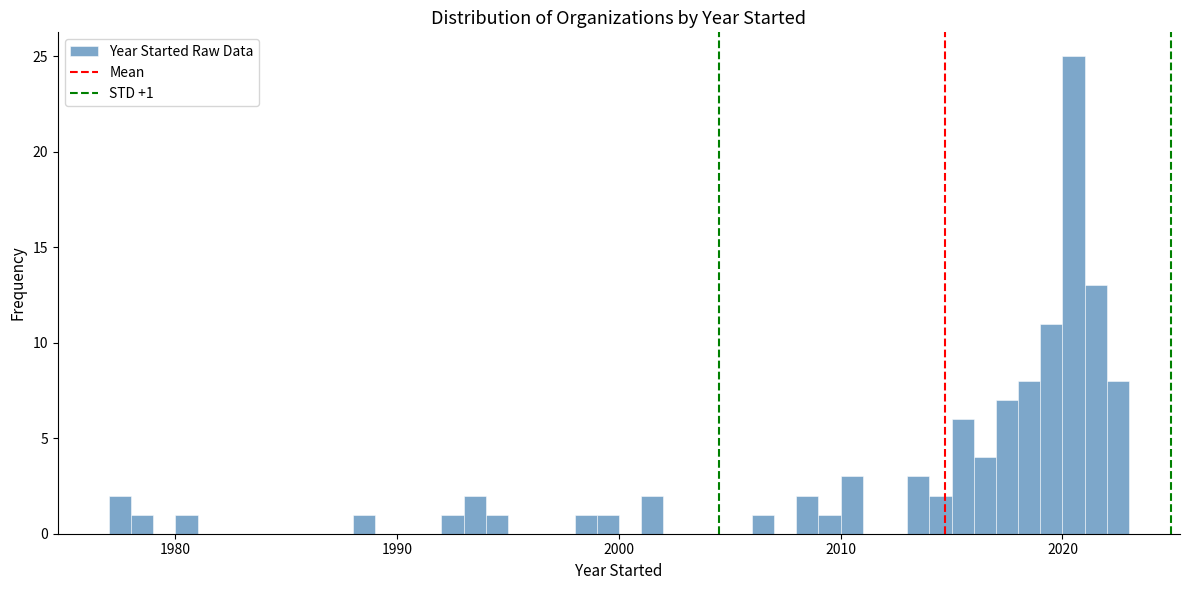

Around what value on the x-axis is the tallest bar? Give the approximate position of its centre, as read against the axis.

2021